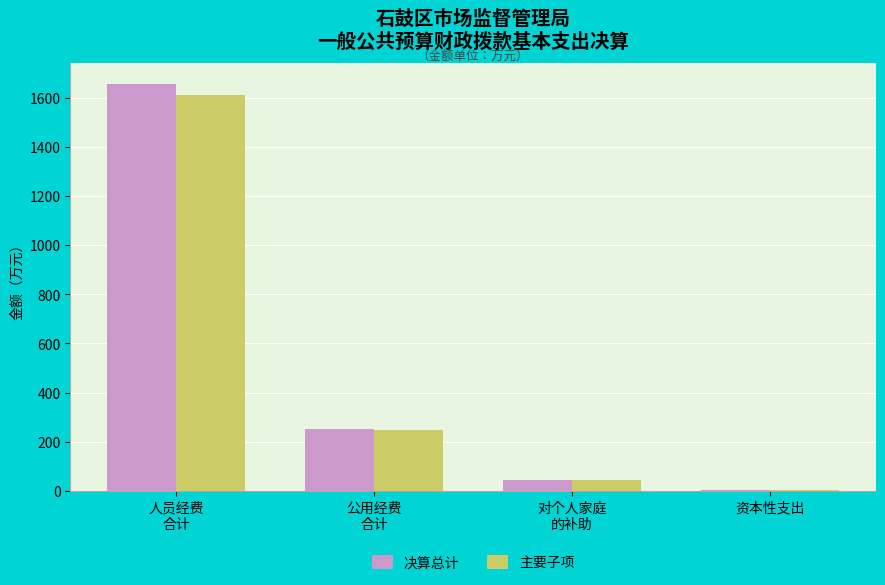

What is the maximum value shown in the chart?

1657.0